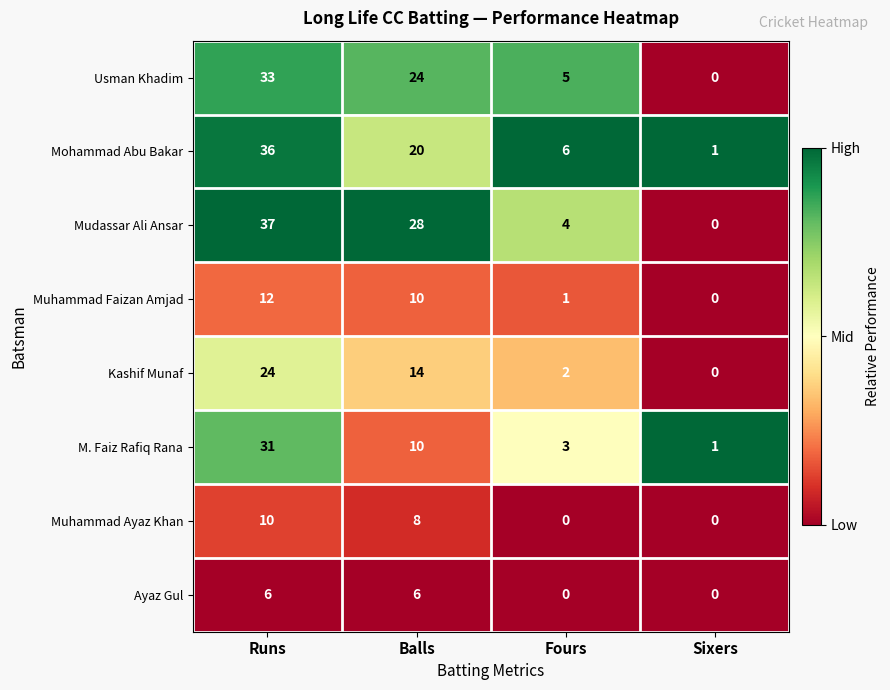

At which label is Muhammad Faizan Amjad closest to 6?

Balls